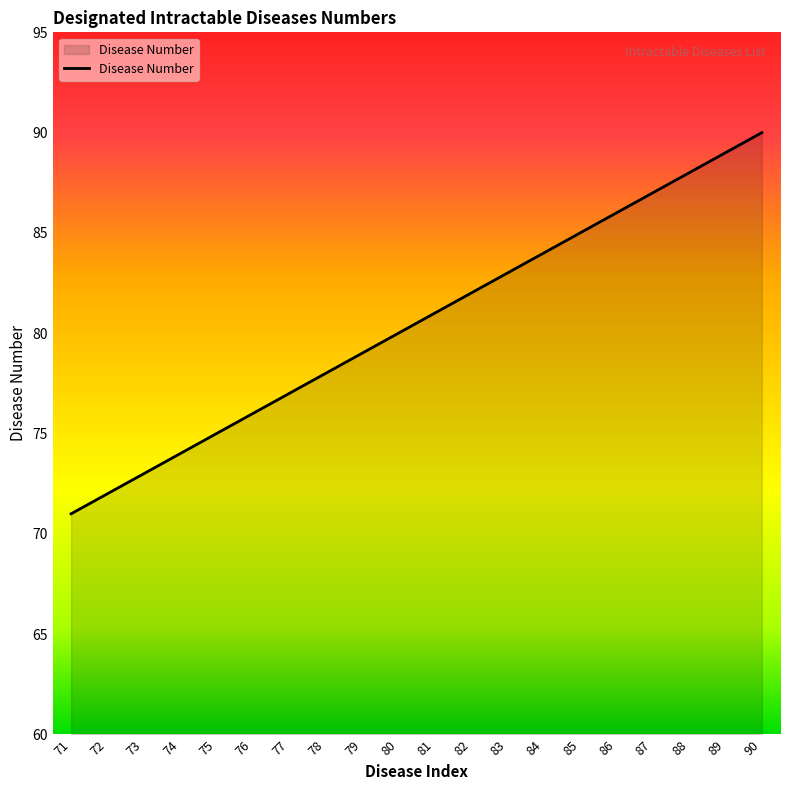

Rank the categories by value from lowest to highest.

71, 72, 73, 74, 75, 76, 77, 78, 79, 80, 81, 82, 83, 84, 85, 86, 87, 88, 89, 90